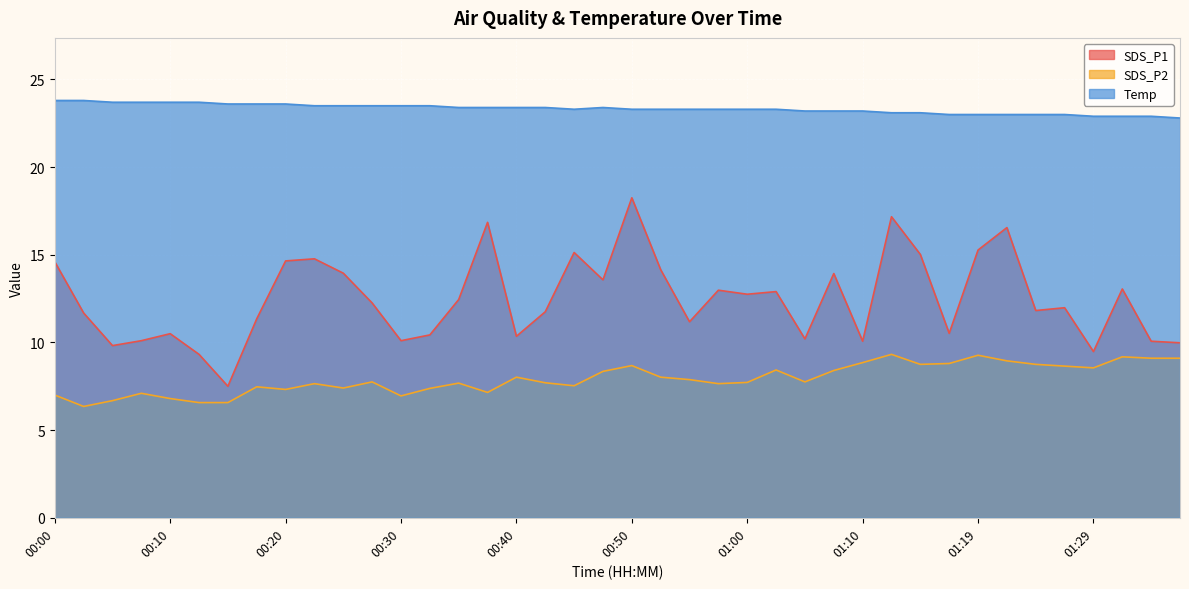

True or false: Temp has a value of 12.0 at 01:10.

False